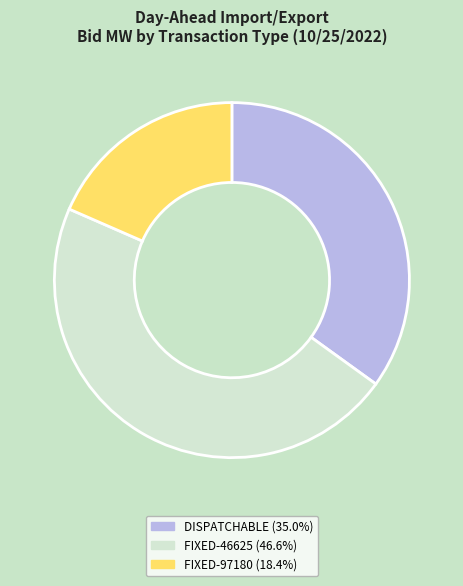

Is there any slice that represents more than half of the pie?

No